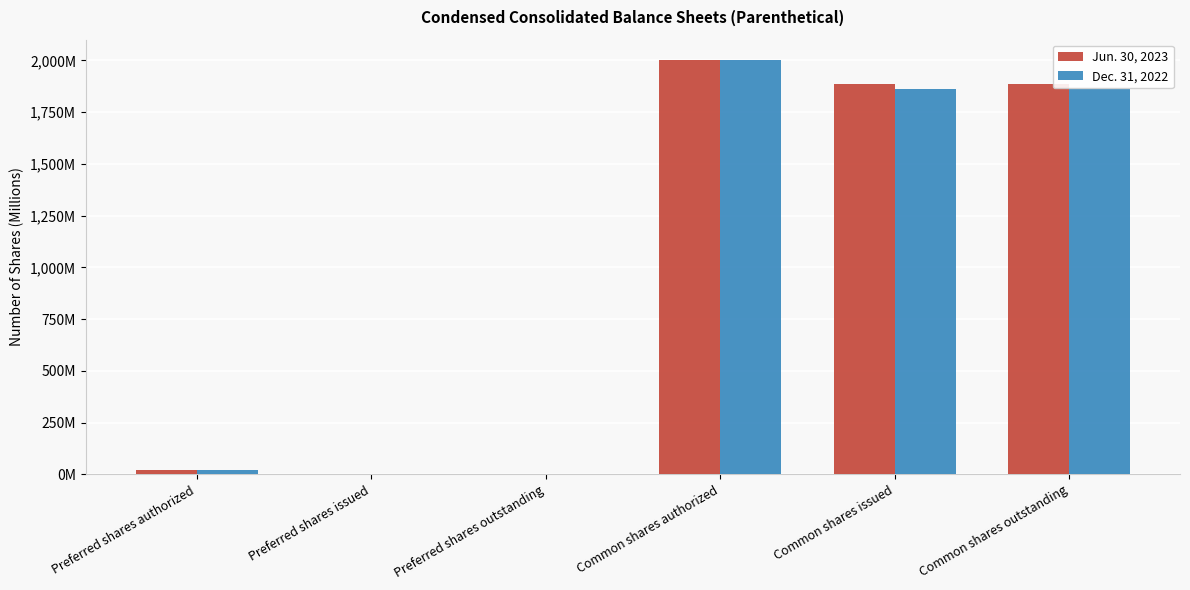

Are the bars horizontal?

No